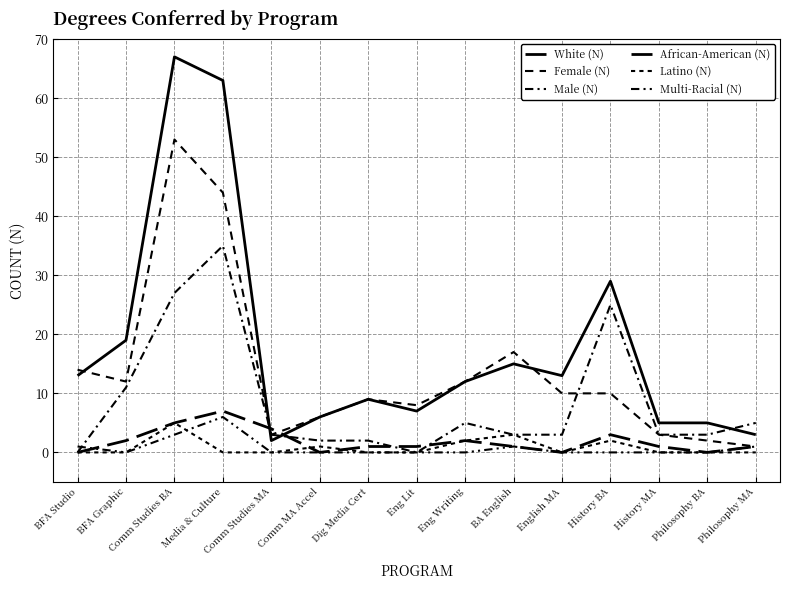

Reading left to right, extract all data points from this chart.

White (N): 13	19	67	63	2	6	9	7	12	15	13	29	5	5	3
Female (N): 14	12	53	44	3	6	9	8	12	17	10	10	3	2	1
Male (N): 0	11	27	35	3	2	2	0	5	3	3	25	3	3	5
African-American (N): 0	2	5	7	4	0	1	1	2	1	0	3	1	0	1
Latino (N): 0	0	5	0	0	1	0	0	2	3	0	2	0	0	0
Multi-Racial (N): 1	0	3	6	0	0	0	0	0	1	0	0	0	0	1